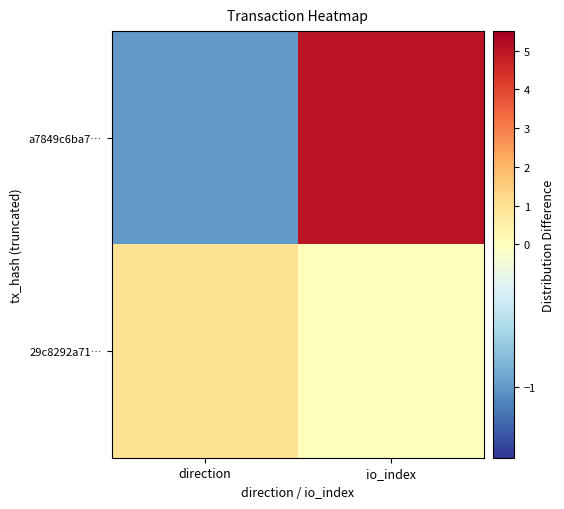

At which category is the sum across all series the highest?

io_index